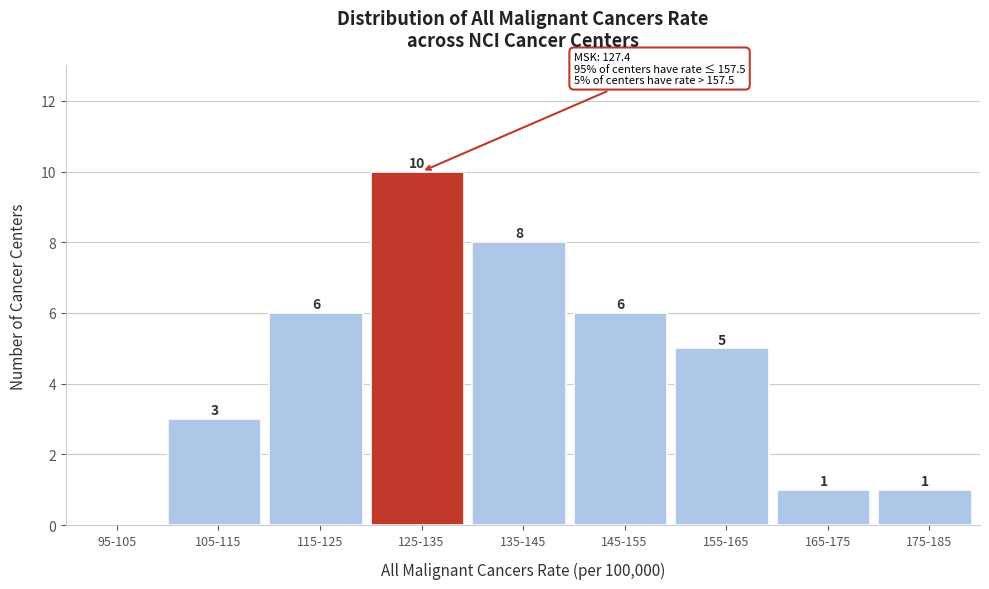

Reading right to left, transcribe all the data shown in this chart.

175-185=1	165-175=1	155-165=5	145-155=6	135-145=8	125-135=10	115-125=6	105-115=3	95-105=0